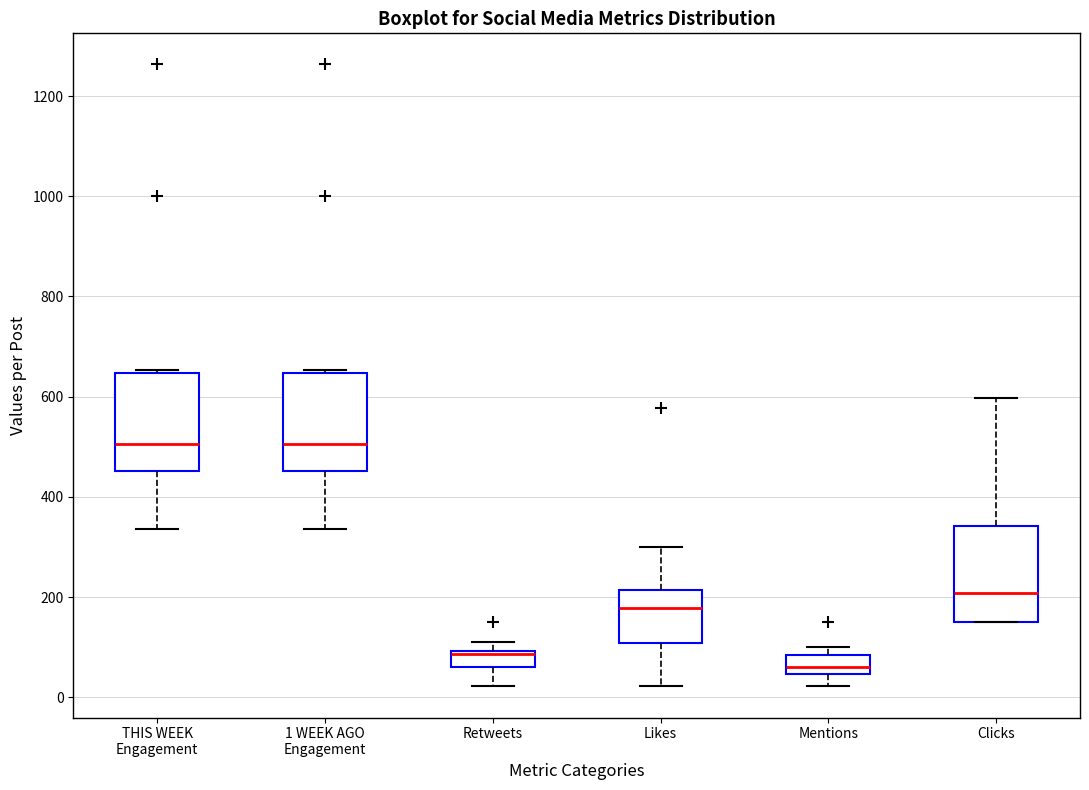

Which box's median line is the lowest?

Mentions